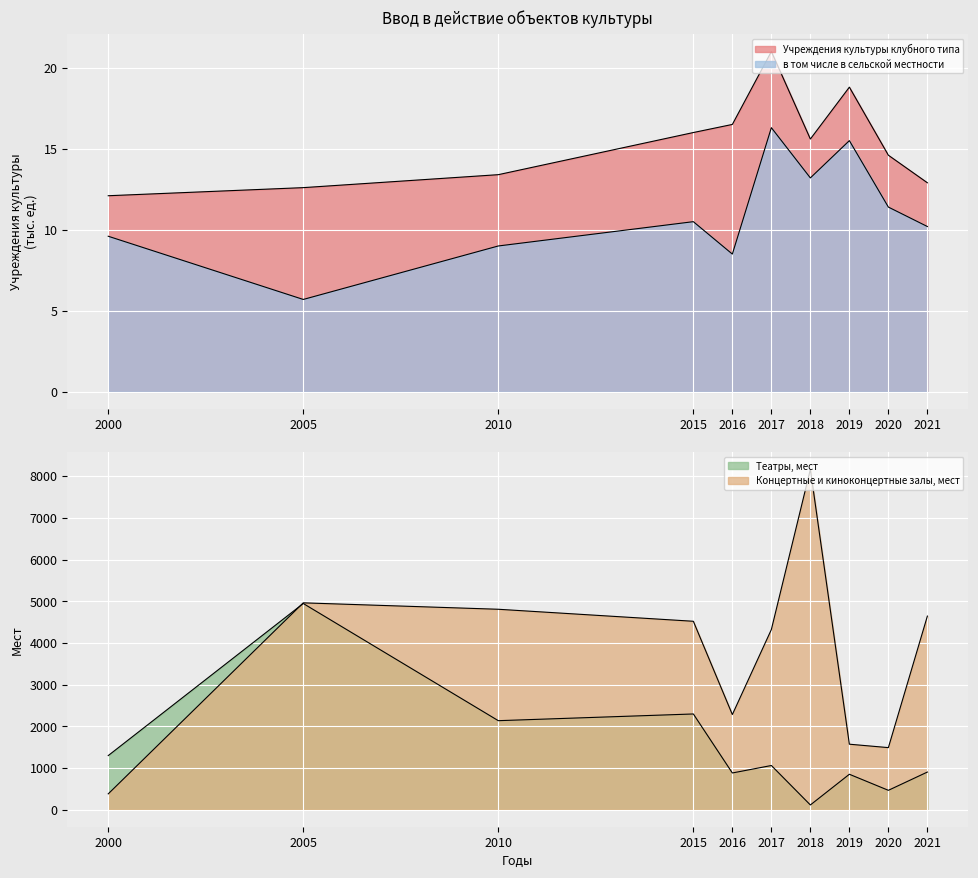

Reading left to right, list all the values displayed in this chart.

Учреждения культуры клубного типа: 2000=12.1	2005=12.6	2010=13.4	2015=16.0	2016=16.5	2017=21.0	2018=15.6	2019=18.8	2020=14.6	2021=12.9
в том числе в сельской местности: 2000=9.6	2005=5.7	2010=9.0	2015=10.5	2016=8.5	2017=16.3	2018=13.2	2019=15.5	2020=11.4	2021=10.2
Театры, мест: 2000=1298.0	2005=4945.0	2010=2135.0	2015=2296.0	2016=881.0	2017=1060.0	2018=114.0	2019=850.0	2020=465.0	2021=903.0
Концертные и киноконцертные залы, мест: 2000=380.0	2005=4961.0	2010=4807.0	2015=4519.0	2016=2282.0	2017=4320.0	2018=8161.0	2019=1571.0	2020=1489.0	2021=4643.0